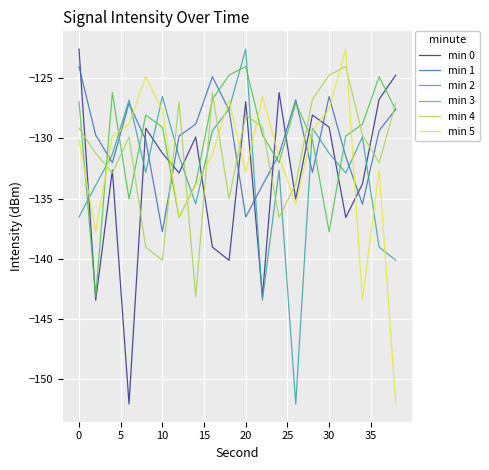

What is the minimum value shown in the chart?

-152.1